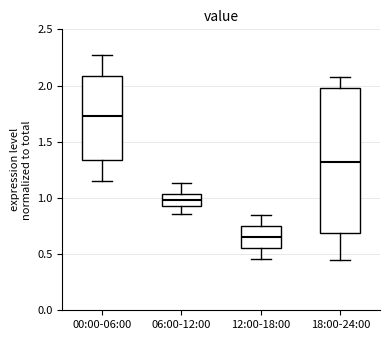

Comparing the boxes themselves (not the whiskers), which one is the tallest?

18:00-24:00